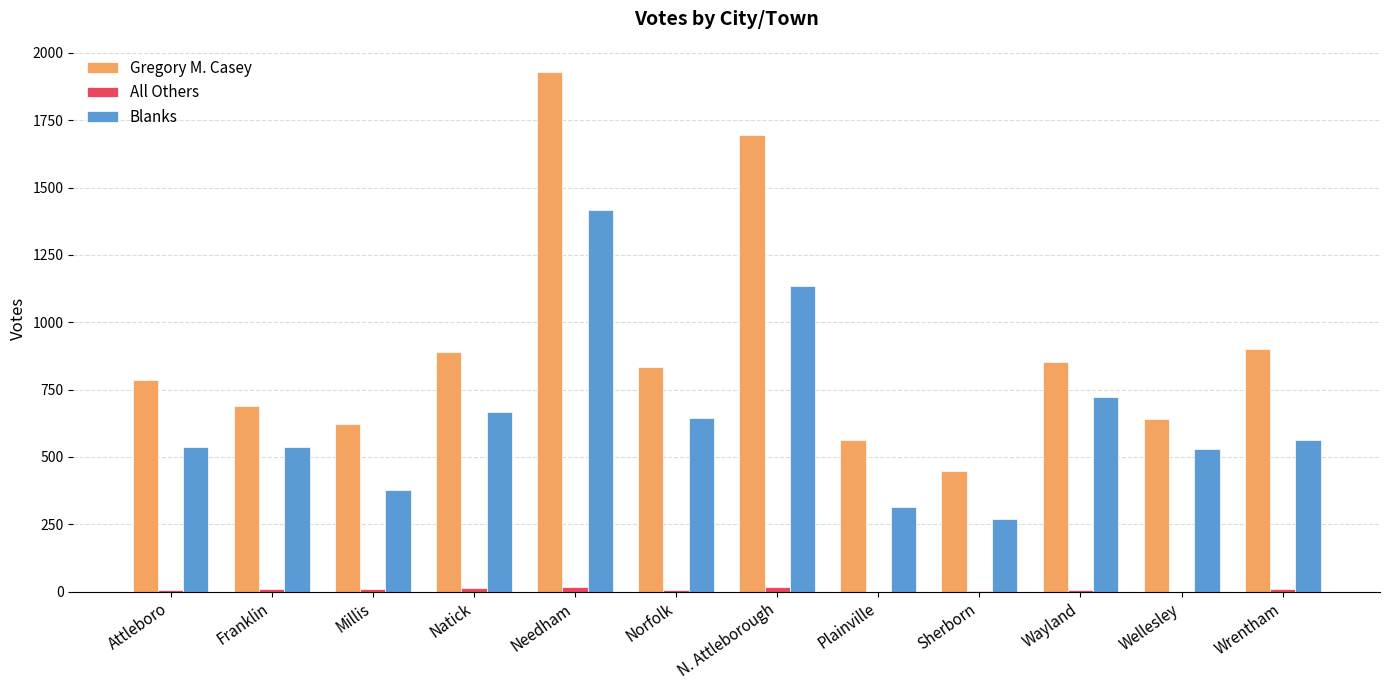

Does the chart contain stacked bars?

No